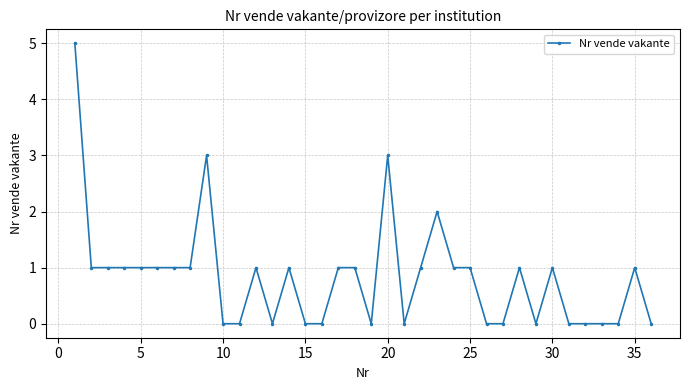

What is the maximum value shown in the chart?

5